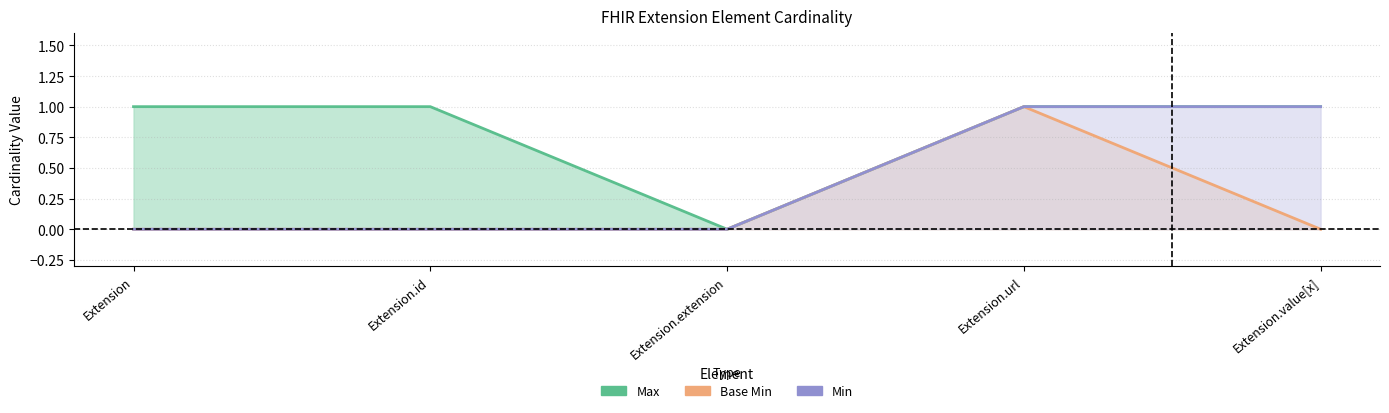

What is the total value across all series at Extension.value[x]?

2